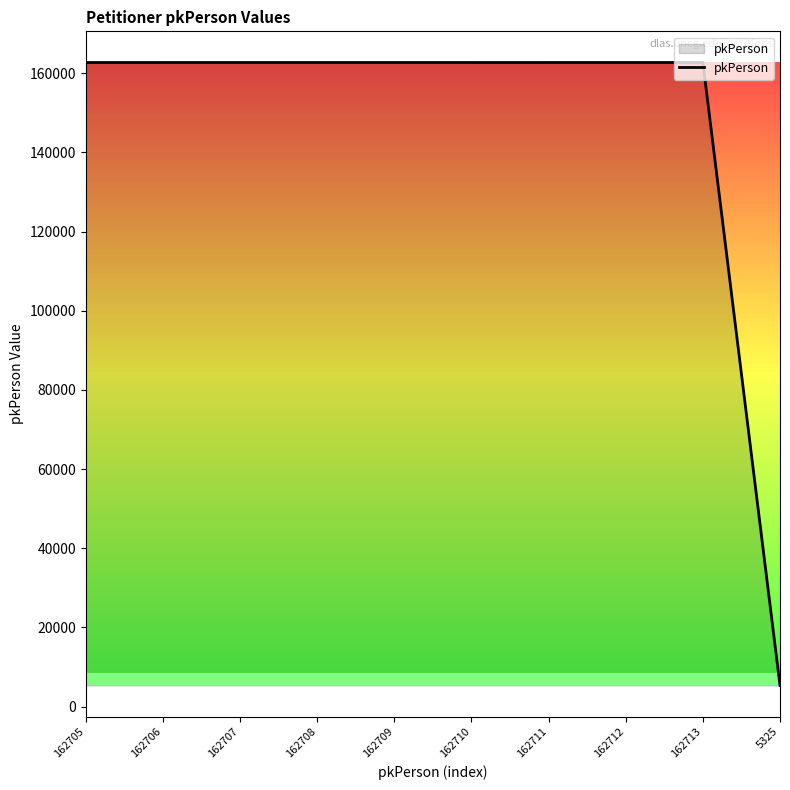

Which category has the lowest value across all series?

5325